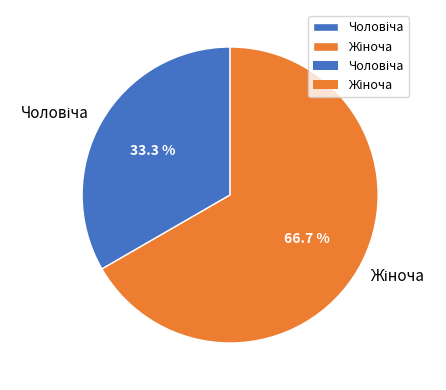

Is there any slice that represents more than half of the pie?

Yes